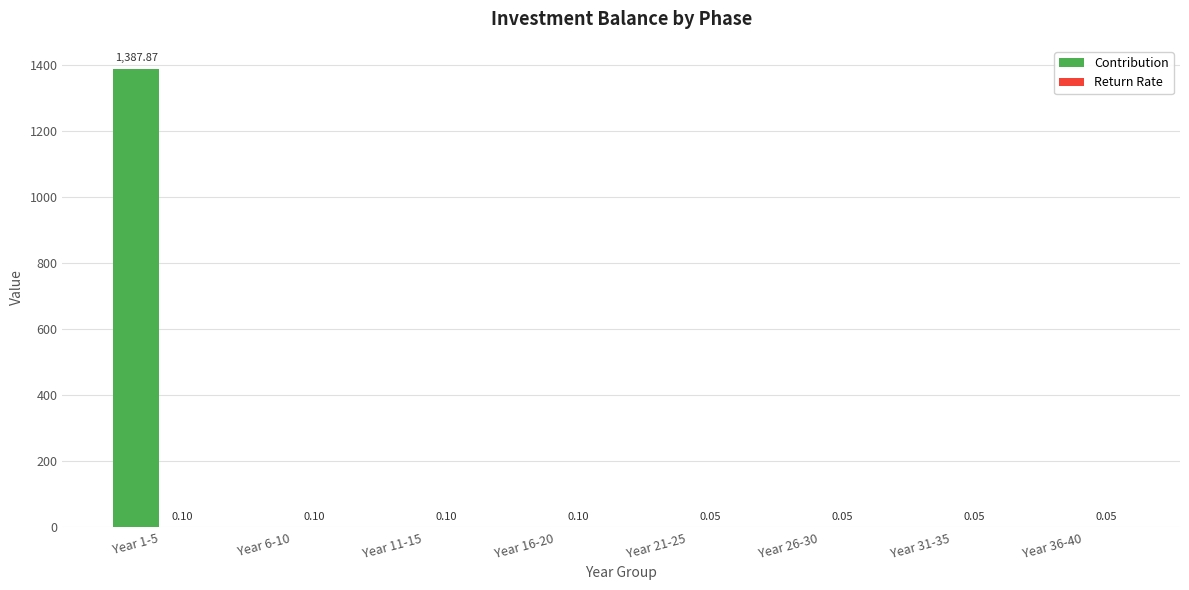

What is the total value across all series at Year 26-30?

0.1